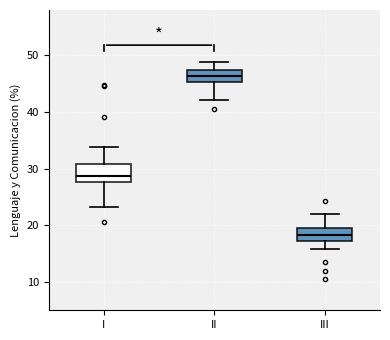

Which box's median line is the highest?

II